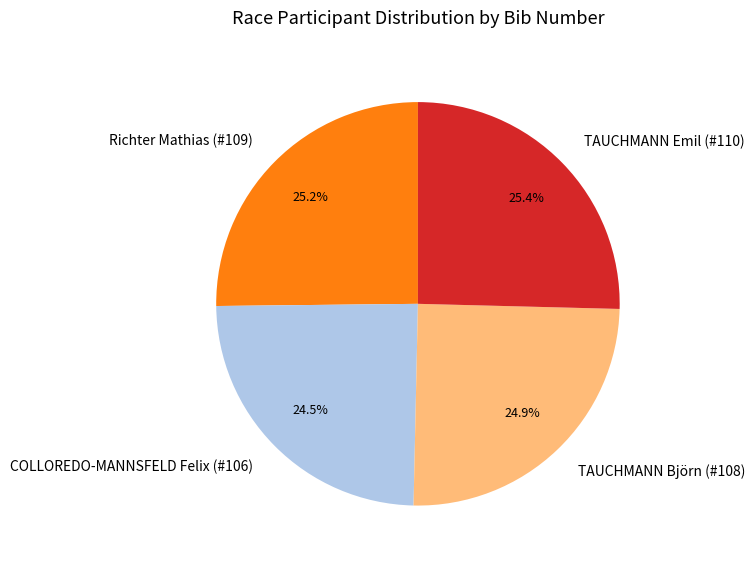

How much of the chart is everything except COLLOREDO-MANNSFELD Felix (#106)?

75.5%